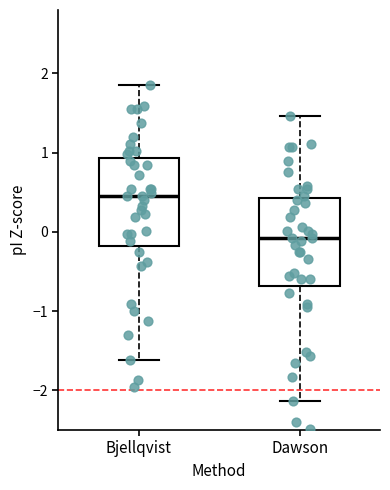

Reading left to right, read every box against the y-axis: the position of its median line, the range the box covers, and the ends of its whiskers. The values are not printed on the chart, so give them approximately, as read against the axis.

Bjellqvist: median 0.5, box -0.2 to 0.9, whiskers -1.6 to 1.9
Dawson: median -0.1, box -0.7 to 0.4, whiskers -2.1 to 1.5